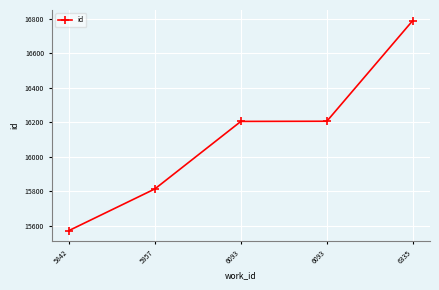

Is this an area chart (filled region under the line)?

No